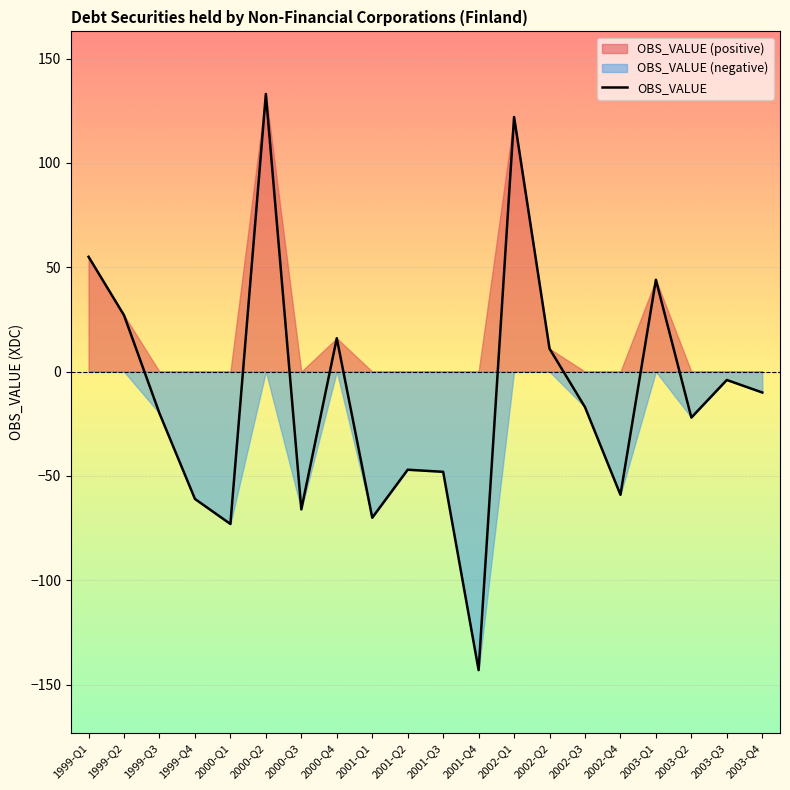

At which label is the value closest to -5?

2003-Q3